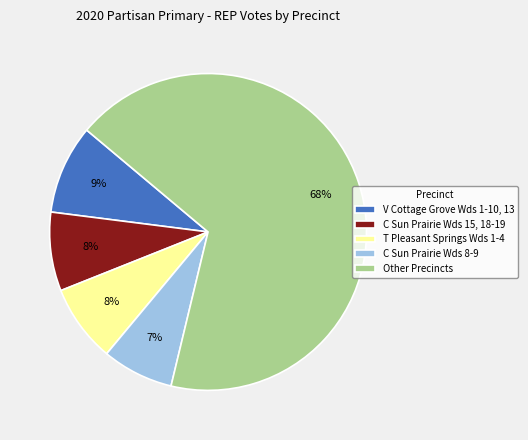

To the nearest percent, what is the difference between the Other Precincts and C Sun Prairie Wds 15, 18-19 slice percentages?

60%